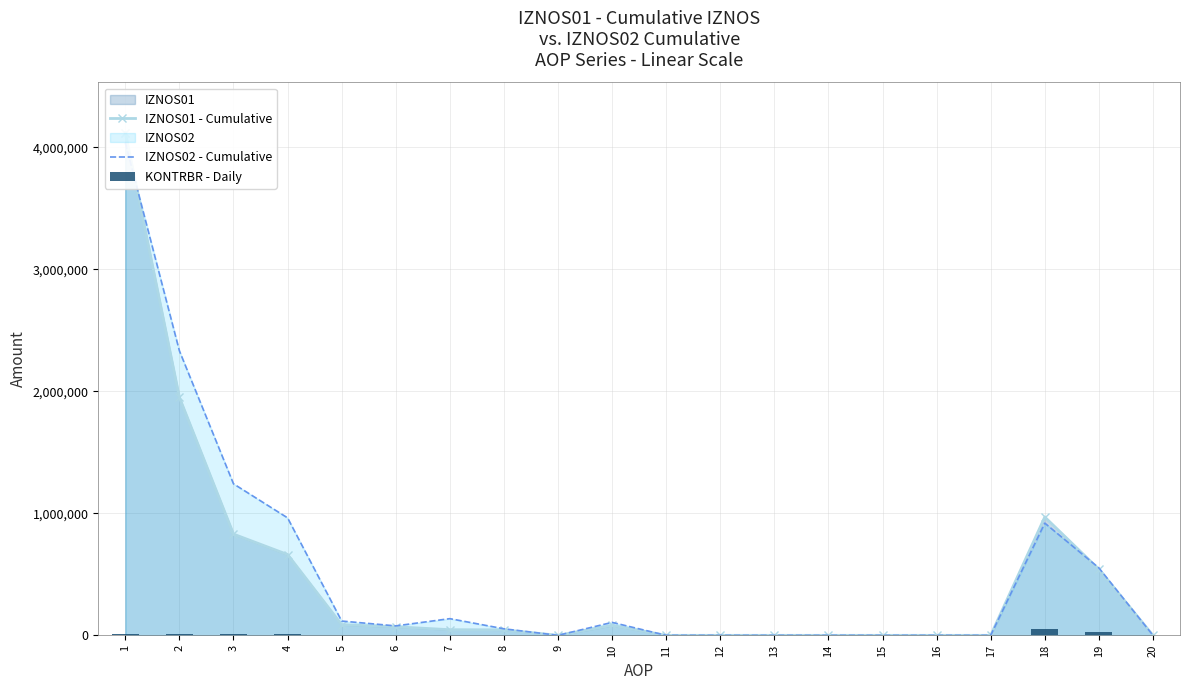

Which series changed the most between 1 and 17?

IZNOS01 - Cumulative